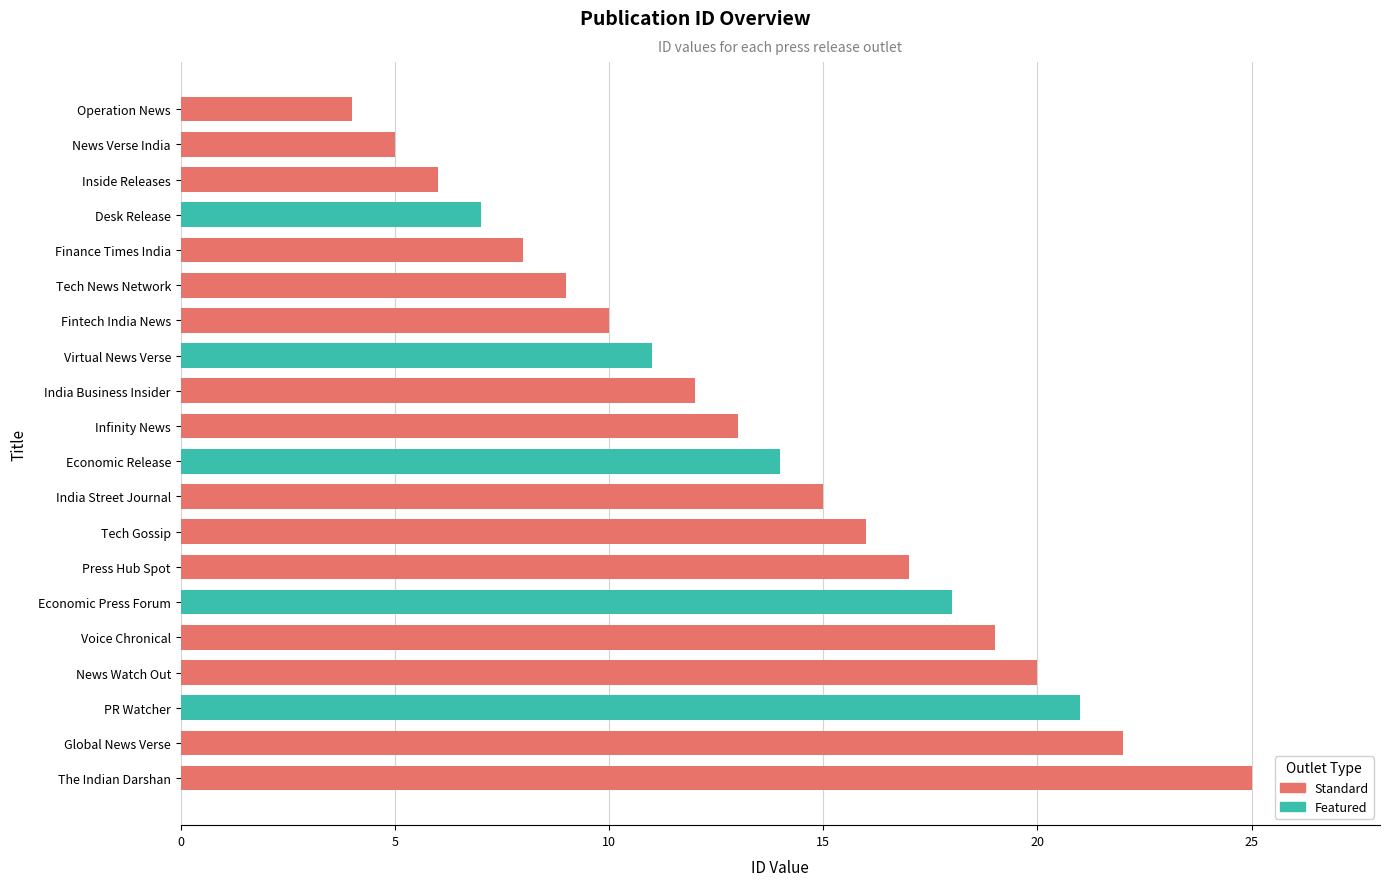

What value does the data have at Infinity News?

13